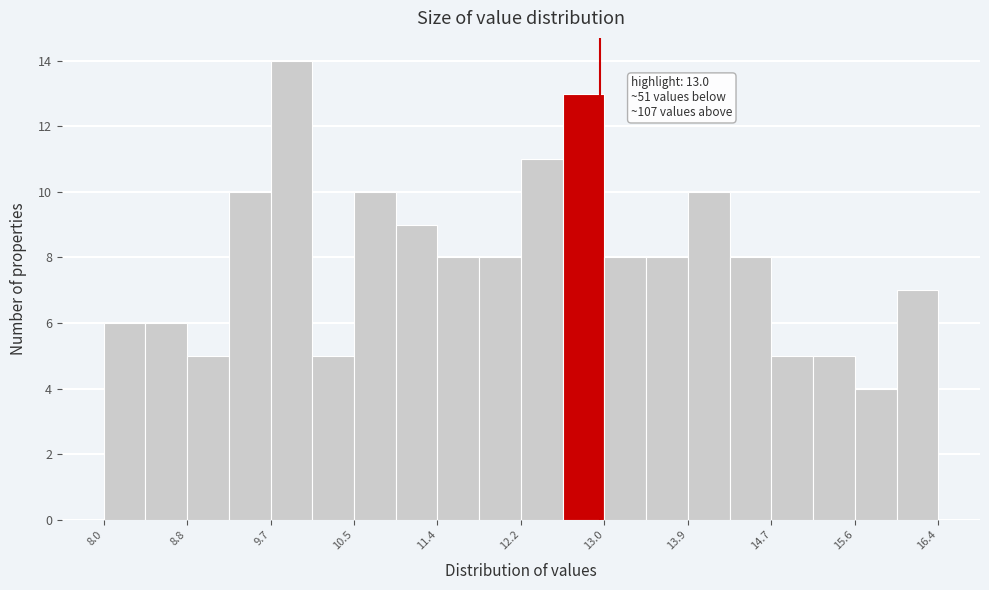

Which range on the x-axis has the tallest bar?

9.68 to 10.10